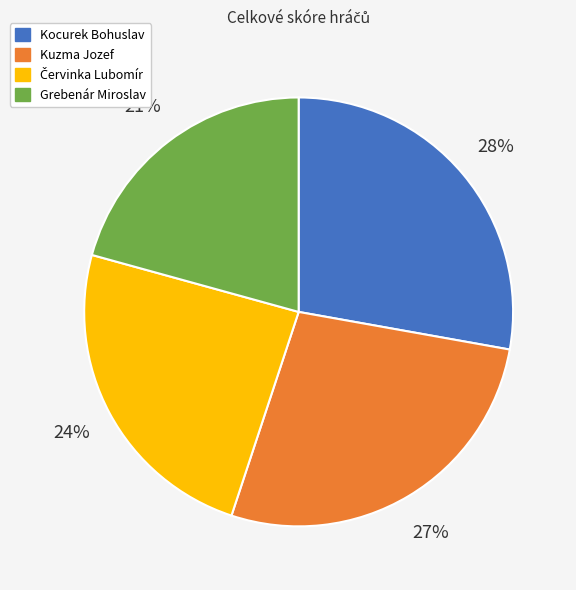

To the nearest percent, what is the difference between the largest and smallest slice percentages?

7%